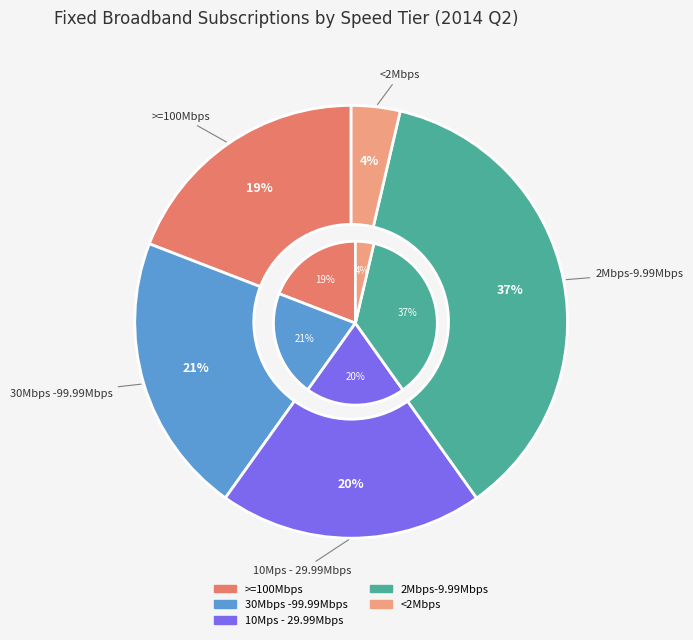

What is the largest slice in the pie chart?

2Mbps-9.99Mbps